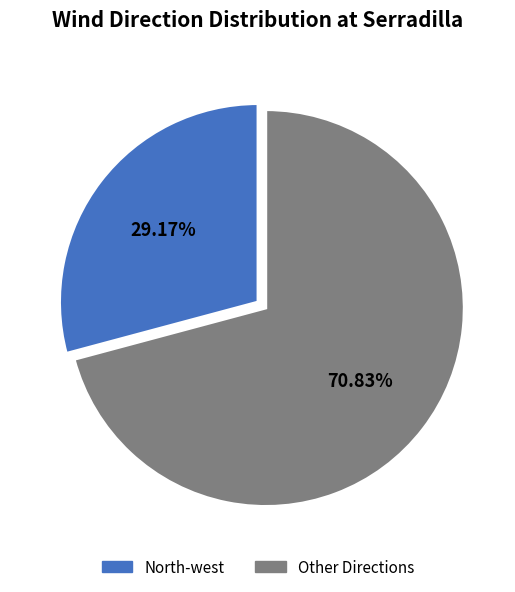

Is there a majority slice in this chart?

Yes